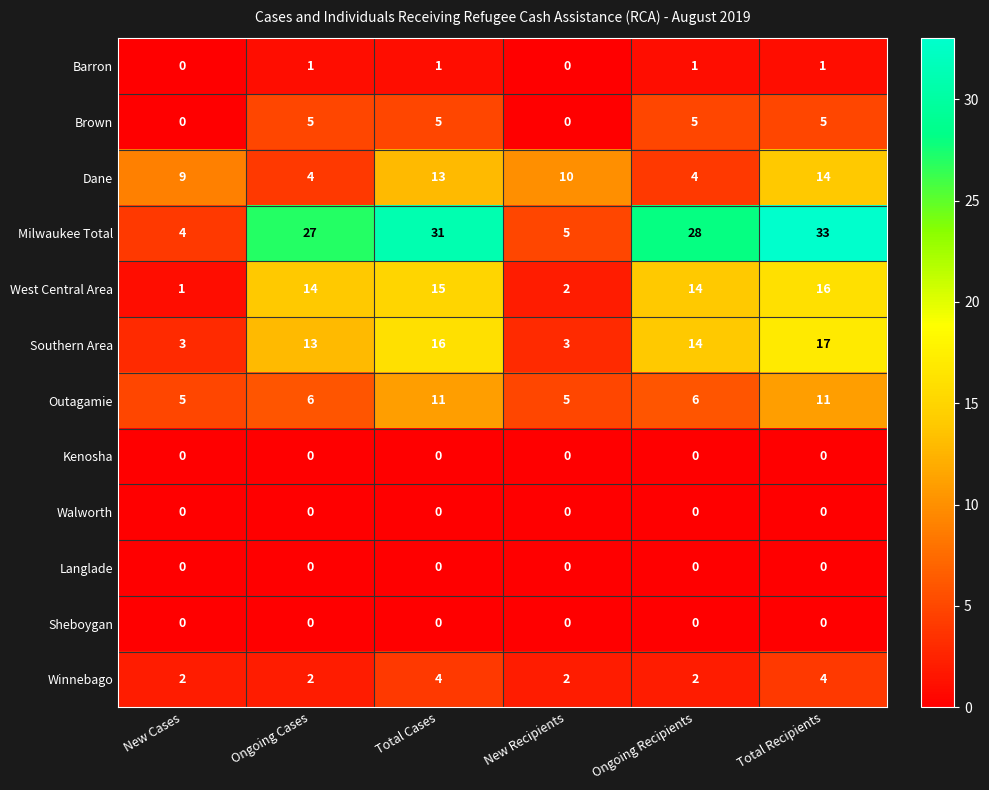

The value of Langlade at New Cases is 0. True or false?

True